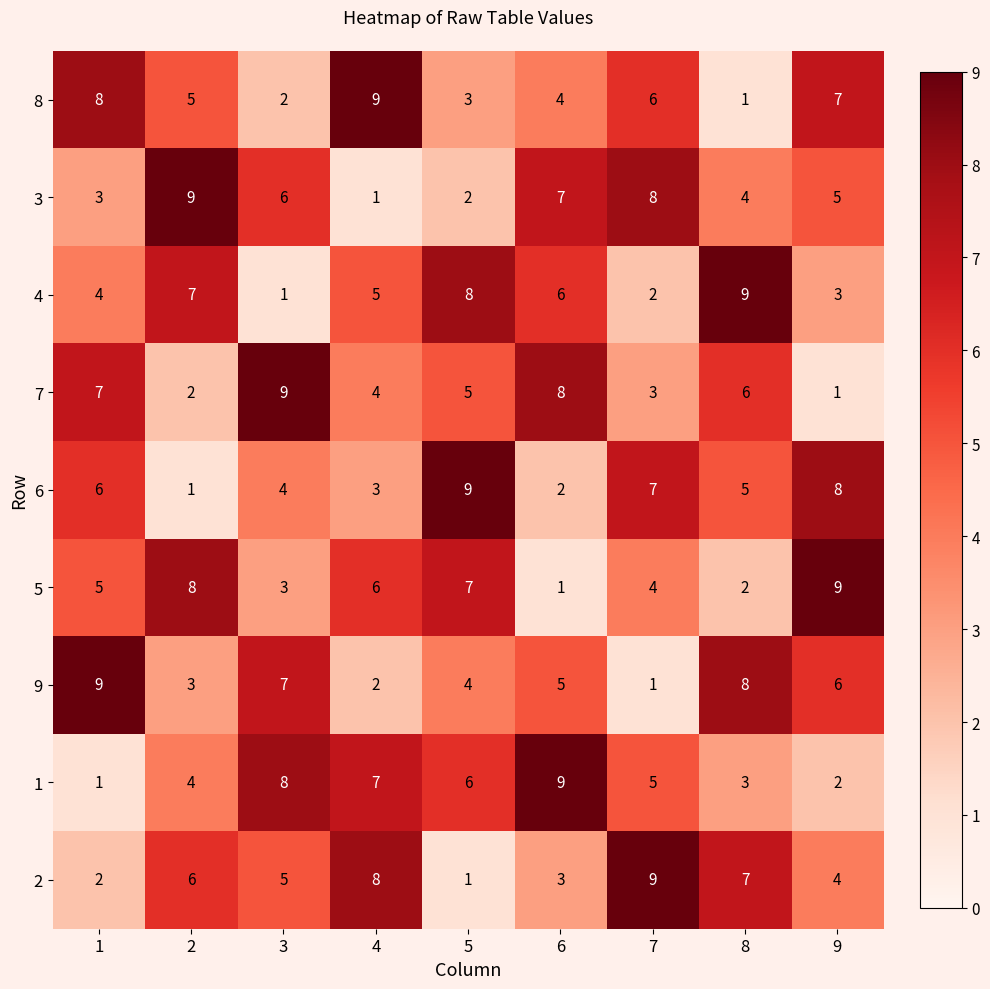

Read the 9 value at 9.

6